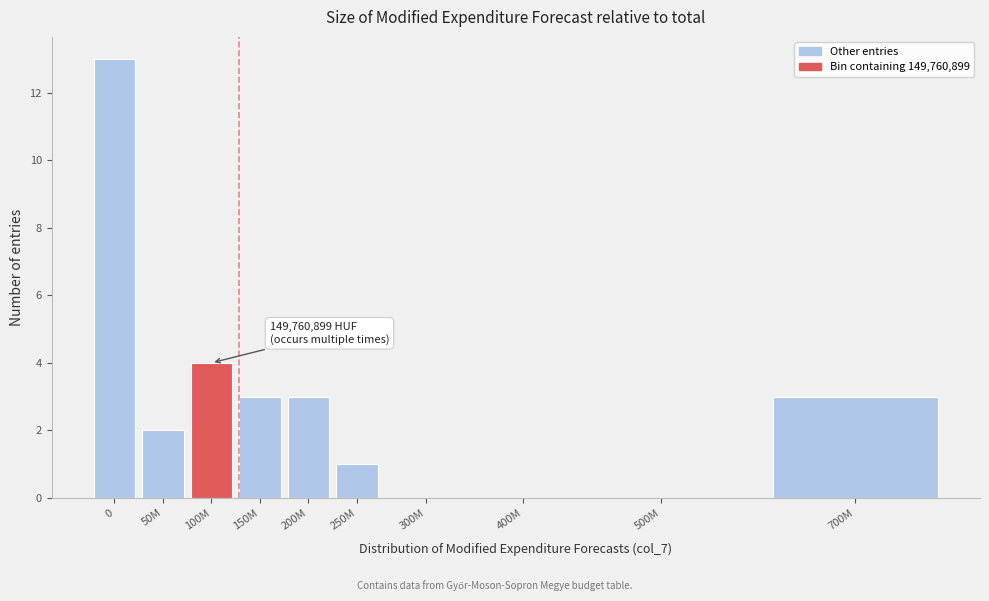

Reading left to right, list all the values displayed in this chart.

0=13	50M=2	100M=4	150M=3	200M=3	250M=1	300M=0	400M=0	500M=0	700M=3